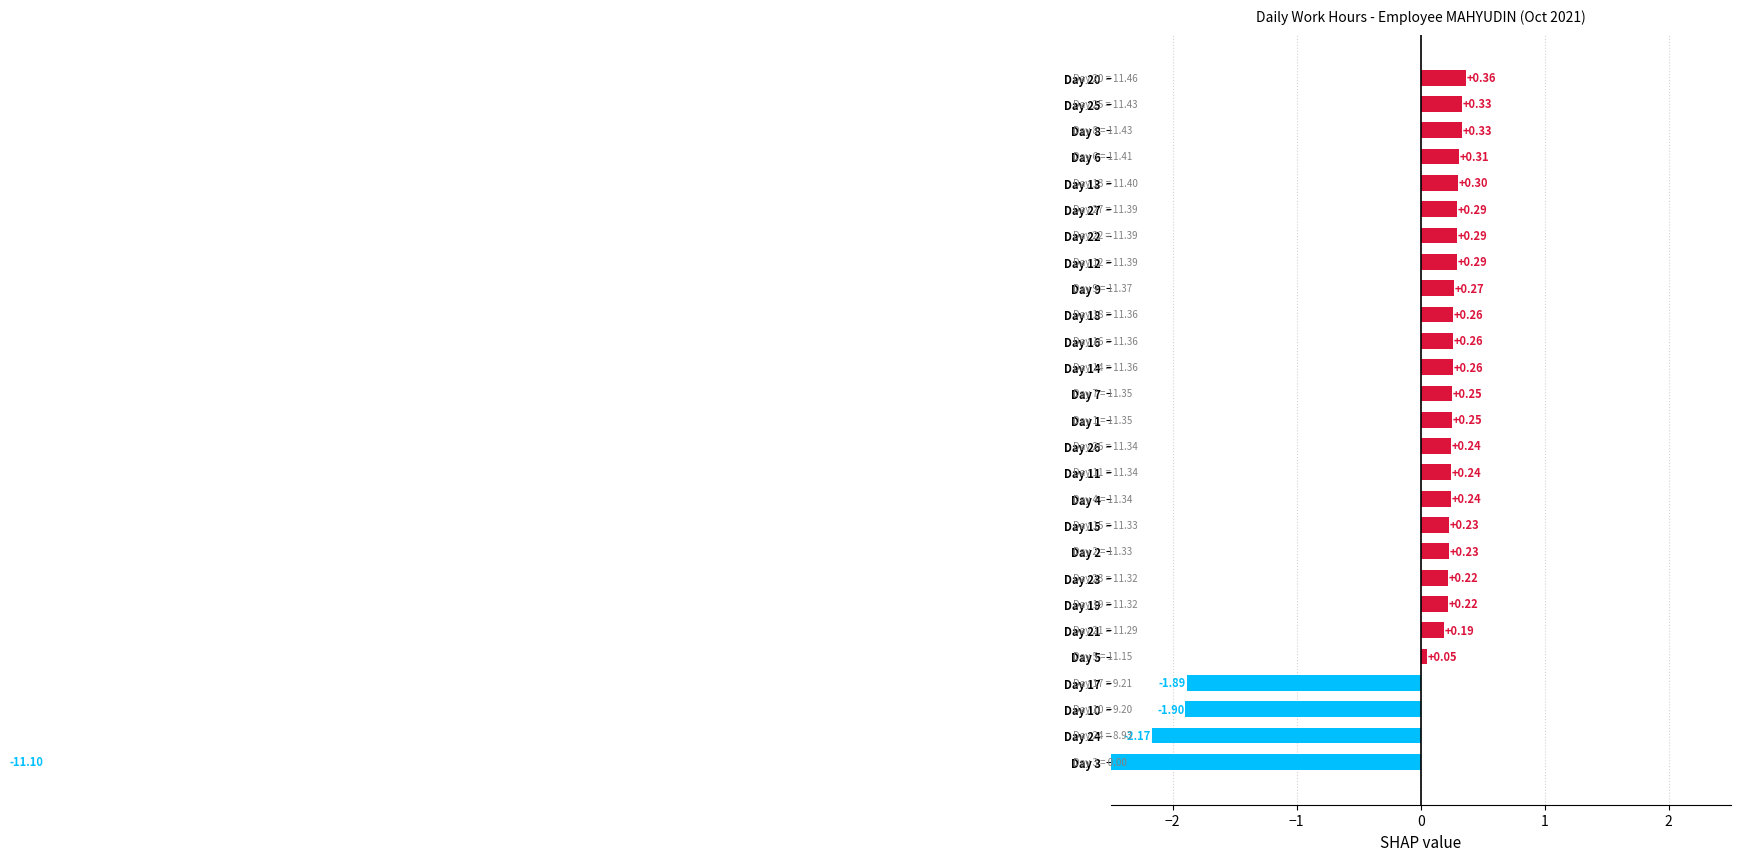

How many values are below 0?

4